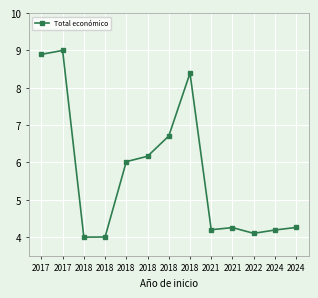

Which category has the highest value across all series?

2017